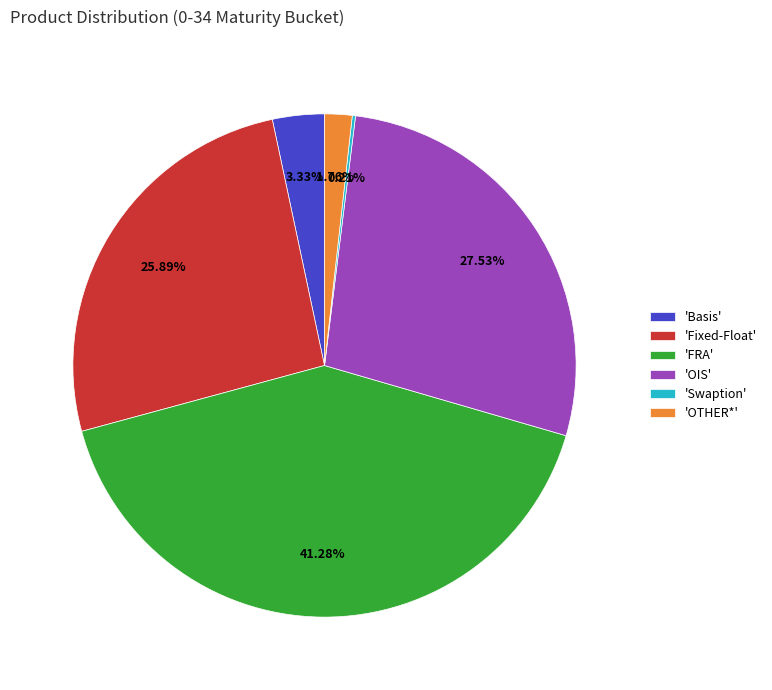

Which slice is the largest?

'FRA'